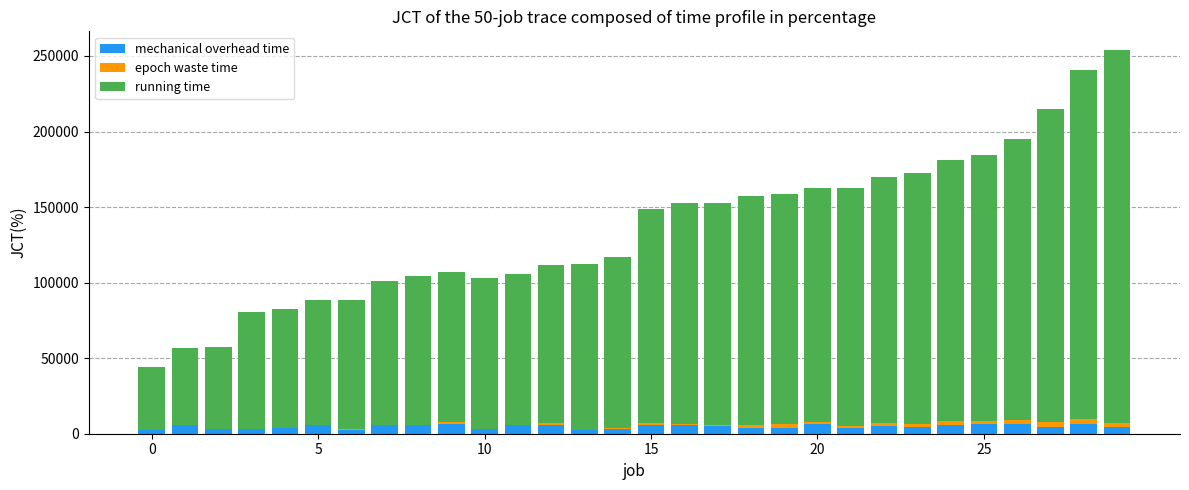

What is the highest value of the mechanical overhead time series?

6500